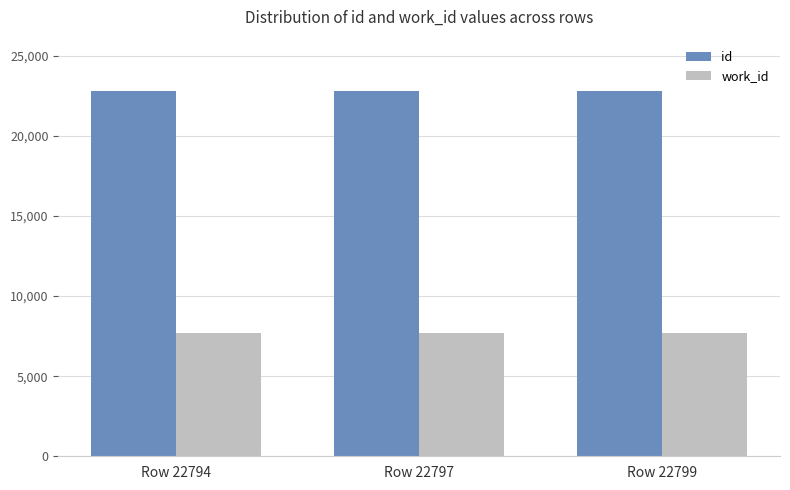

List the series in order of their peak value, highest first.

id, work_id